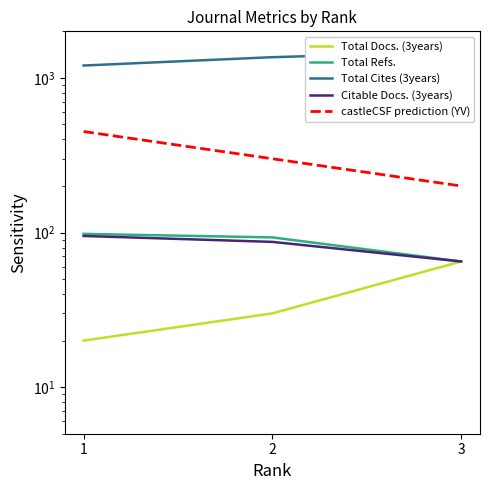

At which label does castleCSF prediction (YV) reach its peak?

1